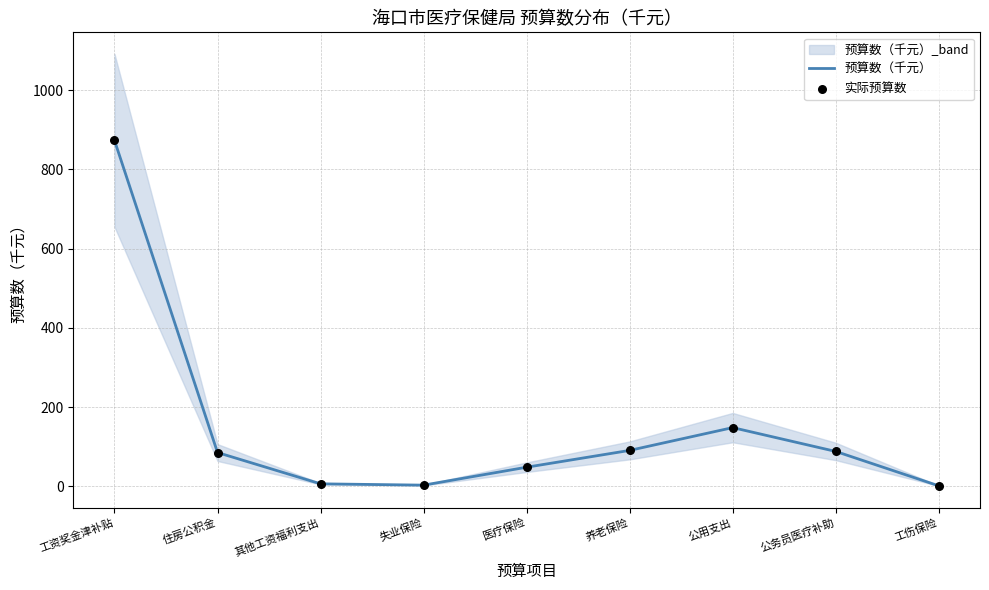

What are all the series names shown in the legend?

预算数（千元）, 实际预算数